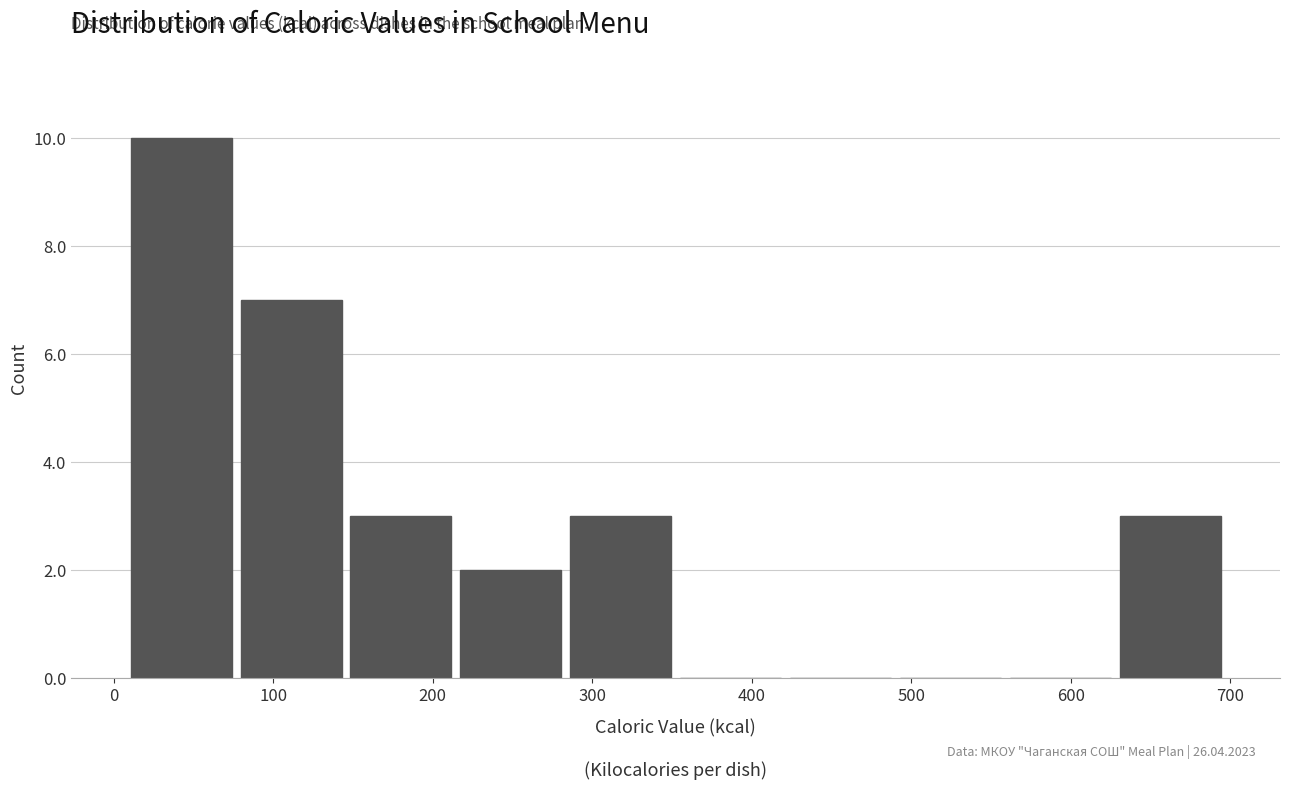

Over which range of the x-axis is the bar tallest?

10 to 80